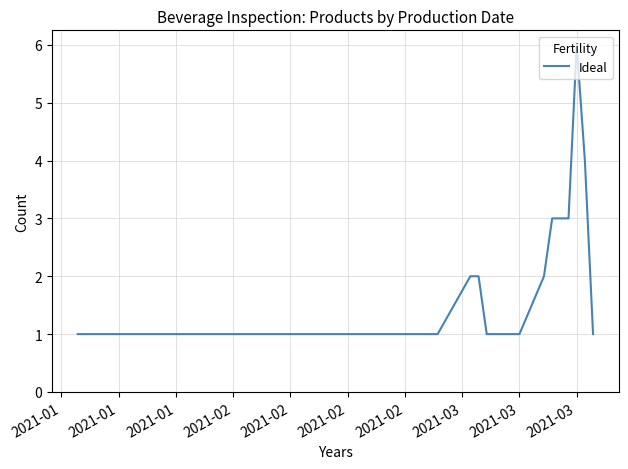

How many distinct data groups are displayed?

1